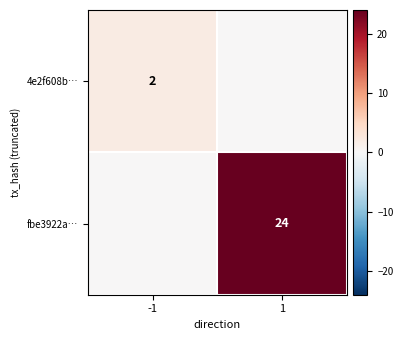

Is it true that fbe3922a… equals 32 at 1?

False